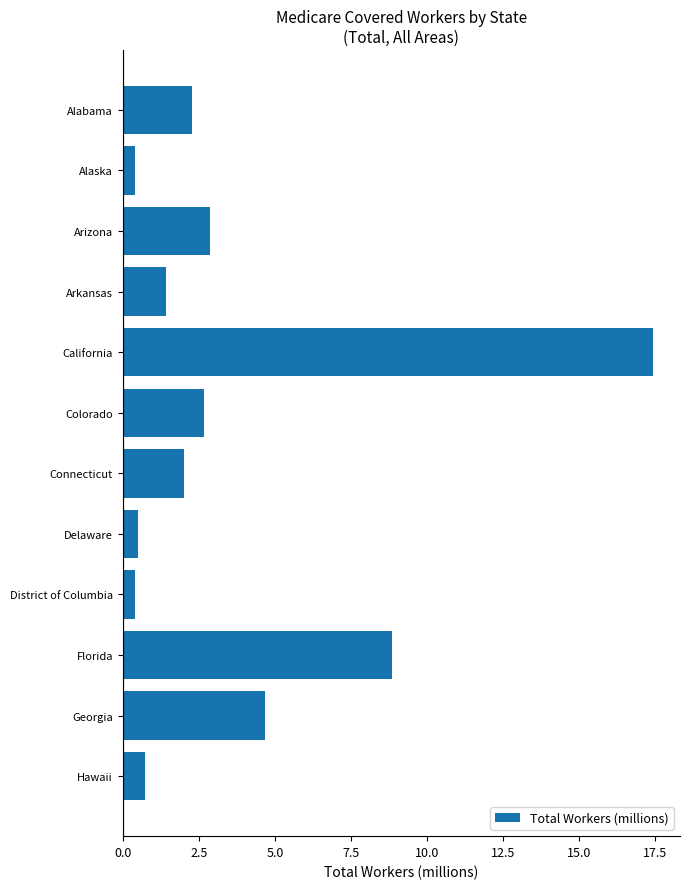

What is the smallest value displayed?

0.4